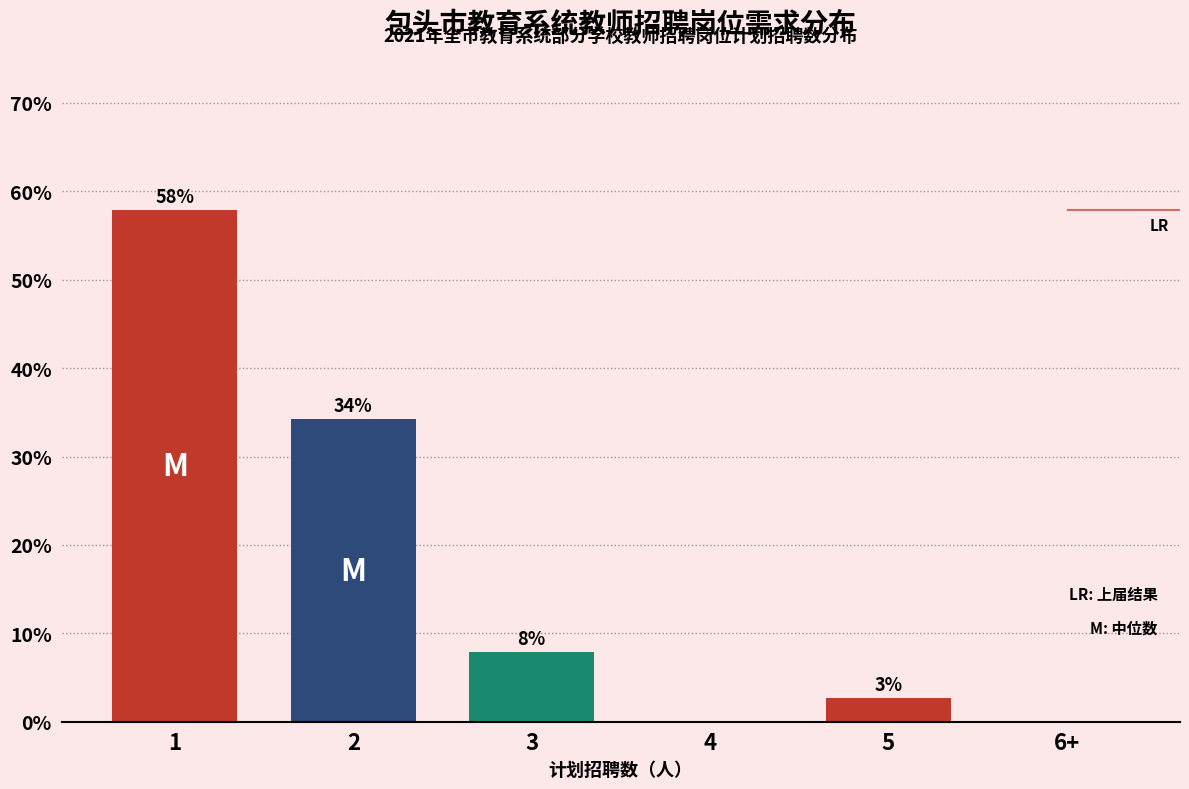

Are the bars horizontal?

No